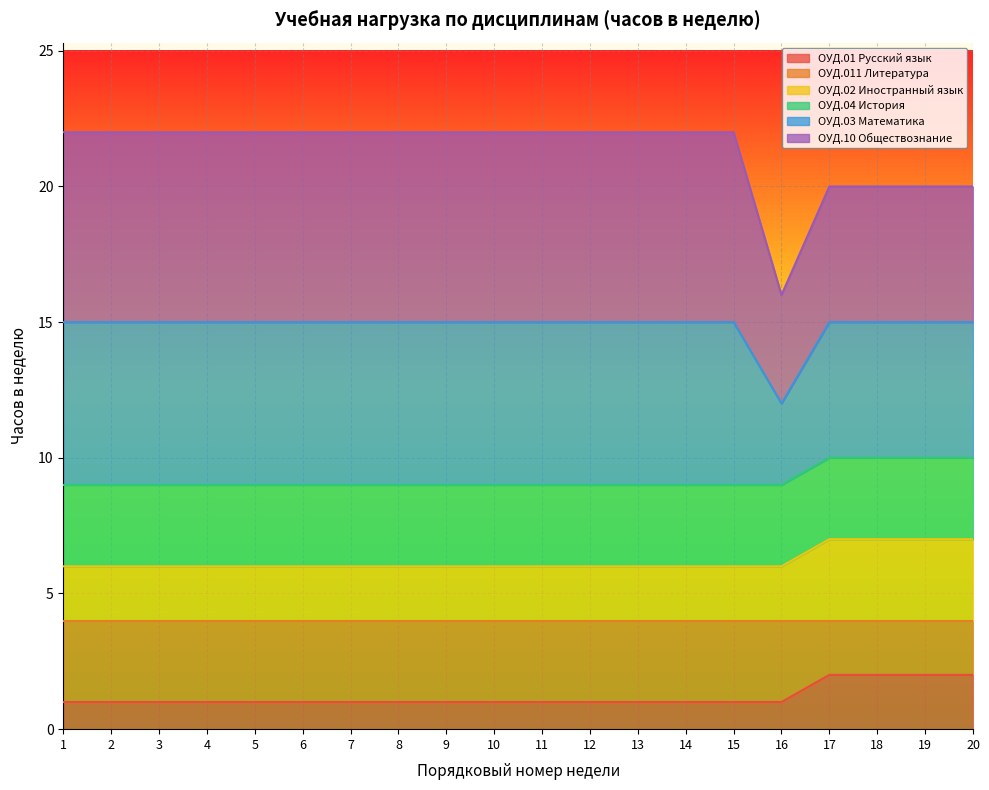

How many values in the ОУД.01 Русский язык series exceed 1?

4